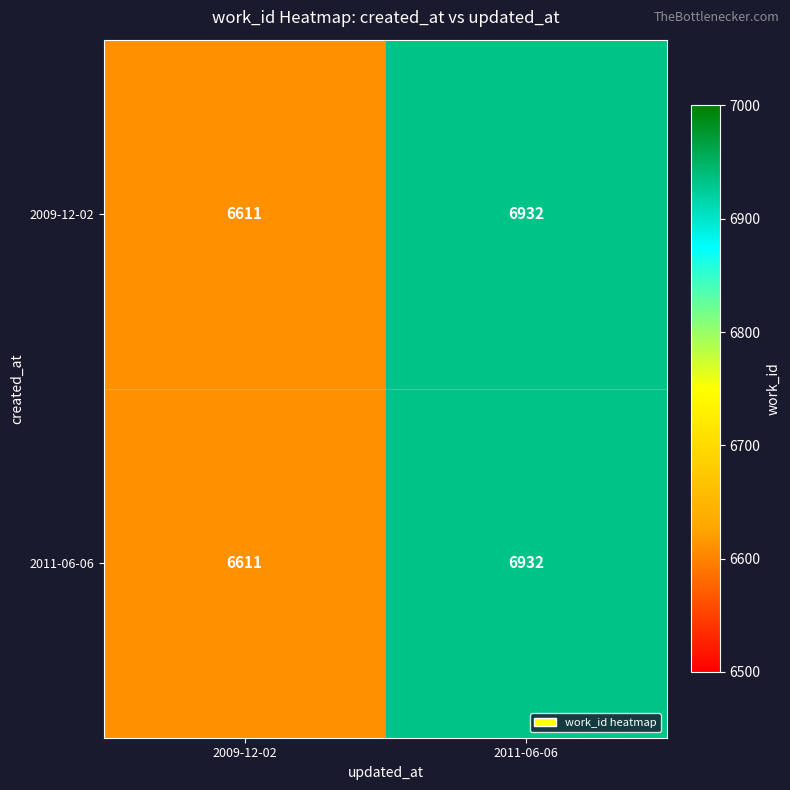

What is the difference between the maximum and minimum values in the 2009-12-02 series?

321